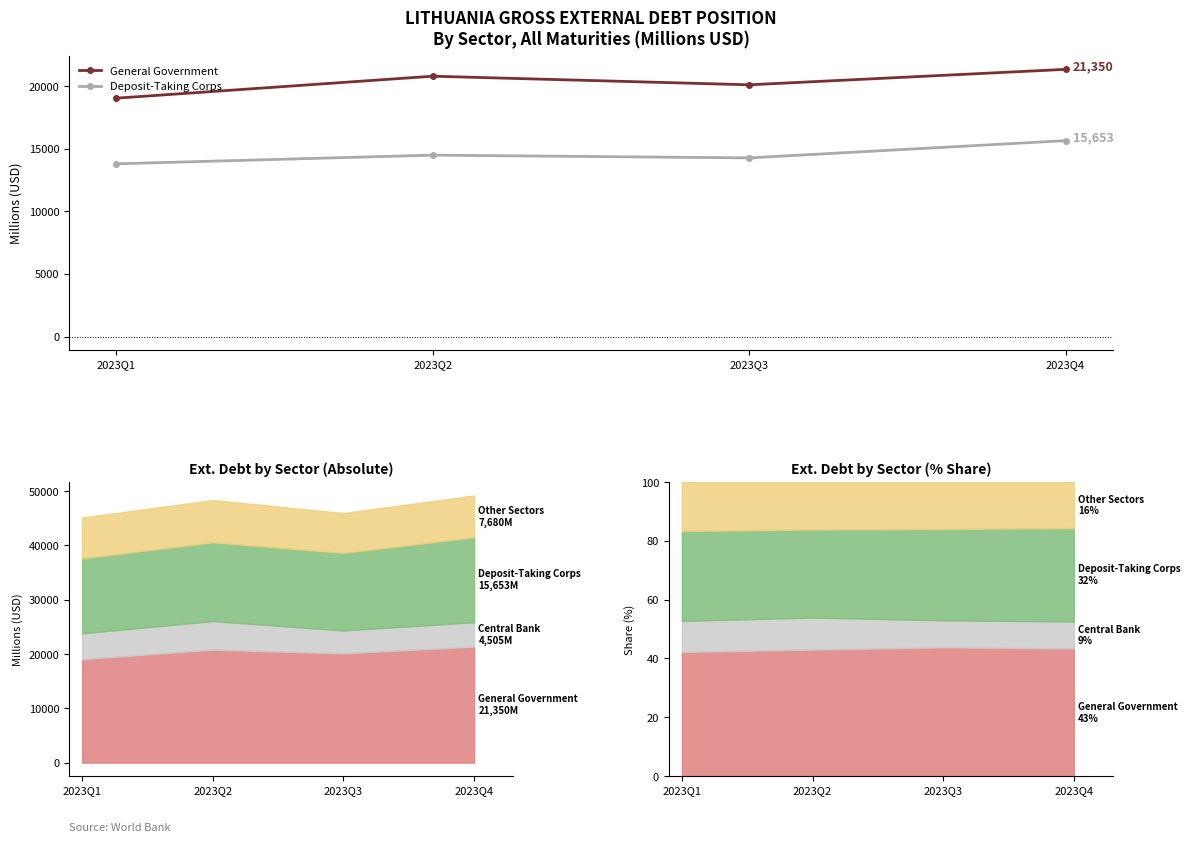

True or false: General Government has a value of 29899 at 2023Q1.

False